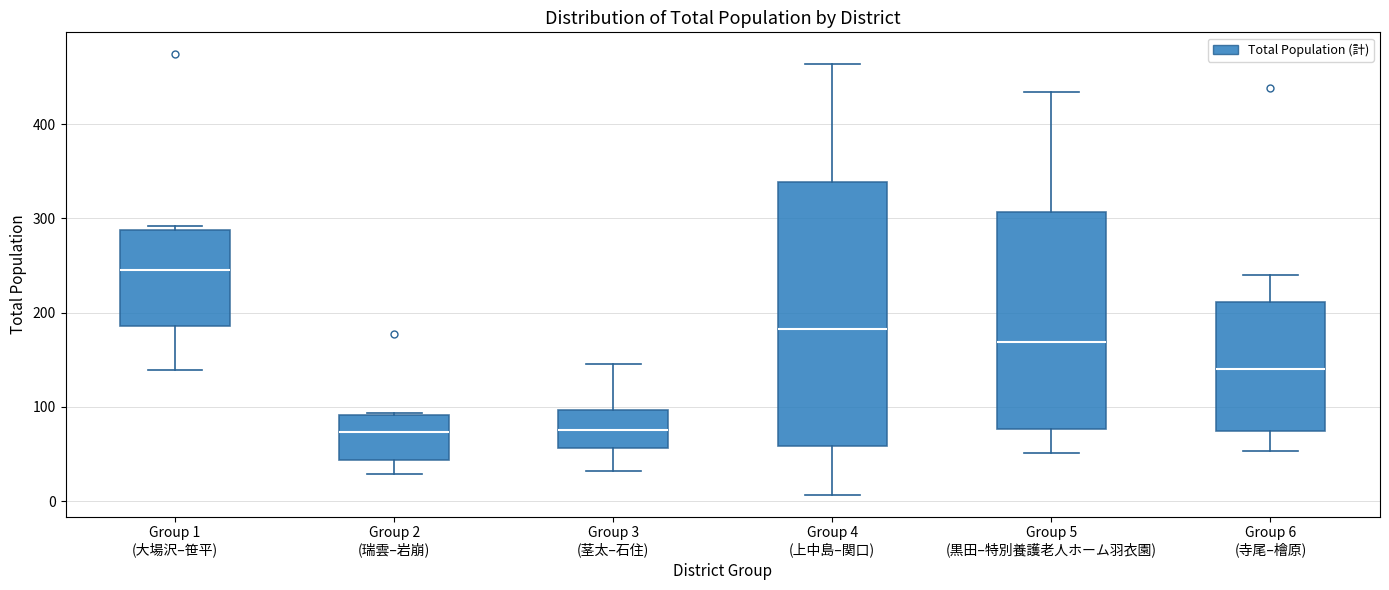

Reading left to right, read every box against the y-axis: the position of its median line, the range the box covers, and the ends of its whiskers. The values are not printed on the chart, so give them approximately, as read against the axis.

Group 1 (大場沢–笹平): median 250, box 190 to 290, whiskers 140 to 290 (just above the box's upper edge)
Group 2 (瑞雲–岩崩): median 70, box 40 to 90, whiskers 30 to 90
Group 3 (茎太–石住): median 80, box 60 to 100, whiskers 30 to 150
Group 4 (上中島–関口): median 180, box 60 to 340, whiskers 10 to 460
Group 5 (黒田–特別養護老人ホーム羽衣園): median 170, box 80 to 310, whiskers 50 to 430
Group 6 (寺尾–檜原): median 140, box 70 to 210, whiskers 50 to 240